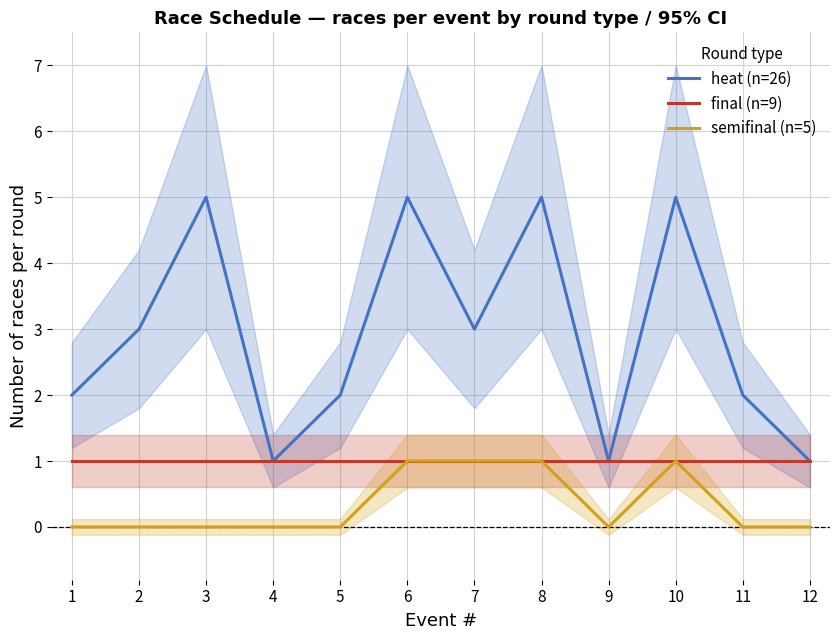

What are all the series names shown in the legend?

heat (n=26), final (n=9), semifinal (n=5)